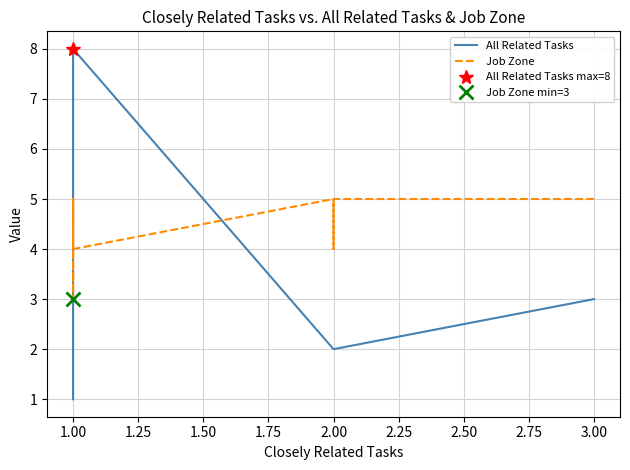

How many lines are shown in the chart?

2